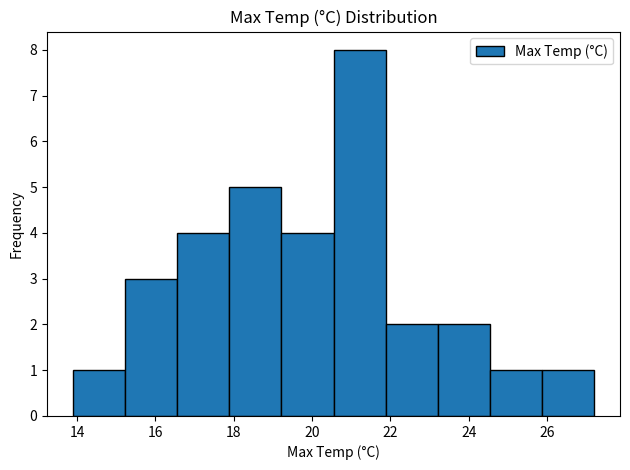

What is the height of the bar covering 15.2 to 16.6 on the x-axis? Neither the bar edges nor the heights are printed on the chart, so give them approximately, as read against the axes.

3